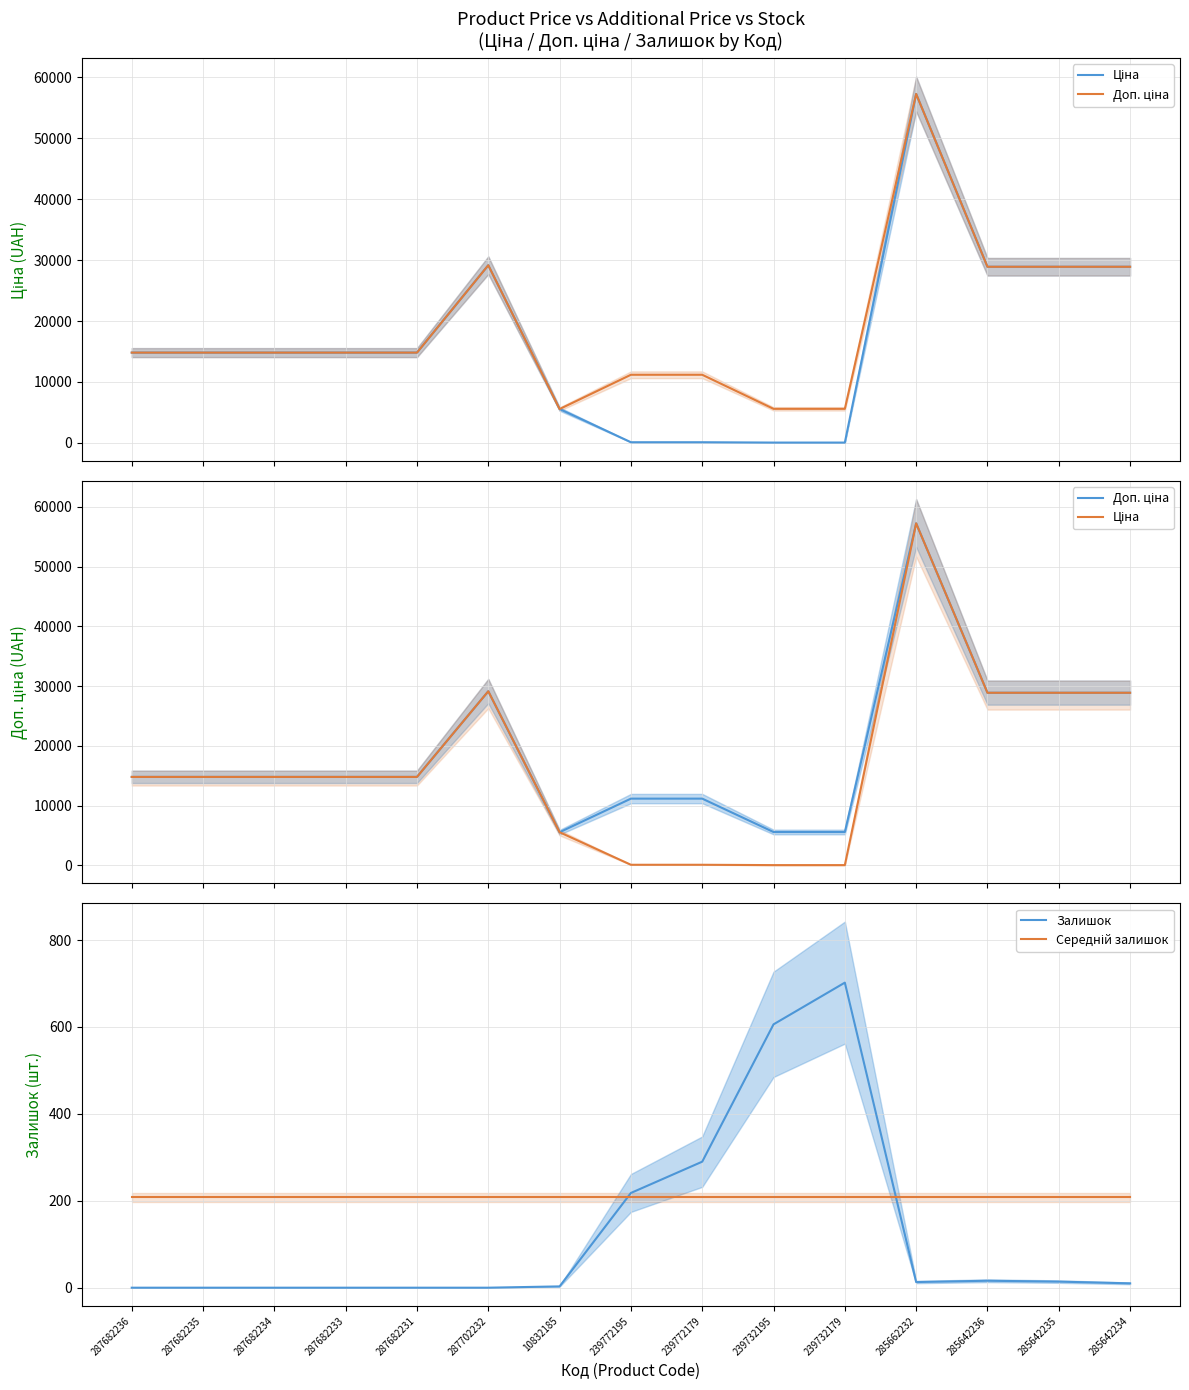

Where do Ціна and Залишок first cross each other?

10832185 and 239772195